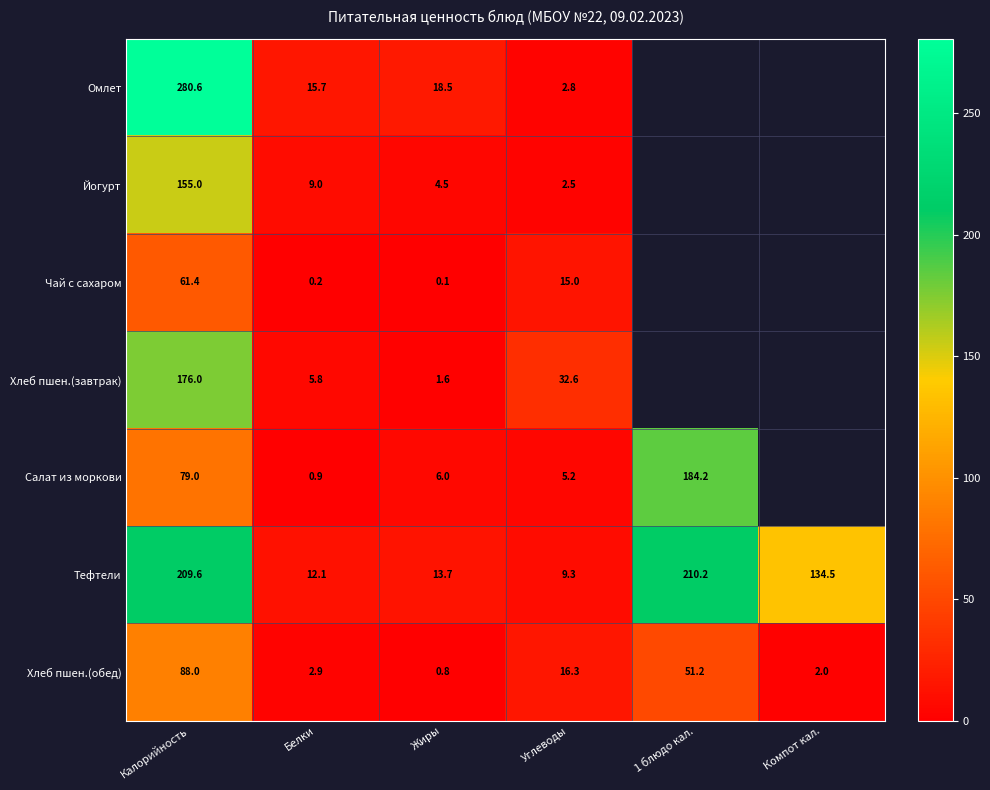

What is the total value across all series at Углеводы?

83.7